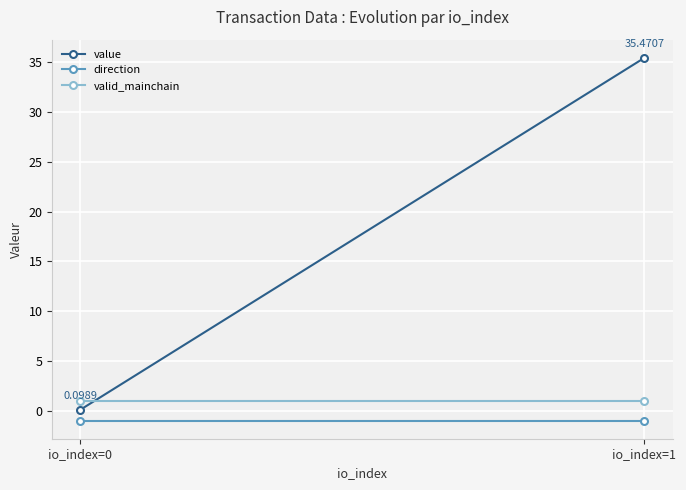

Which series changed the most between io_index=0 and io_index=1?

value